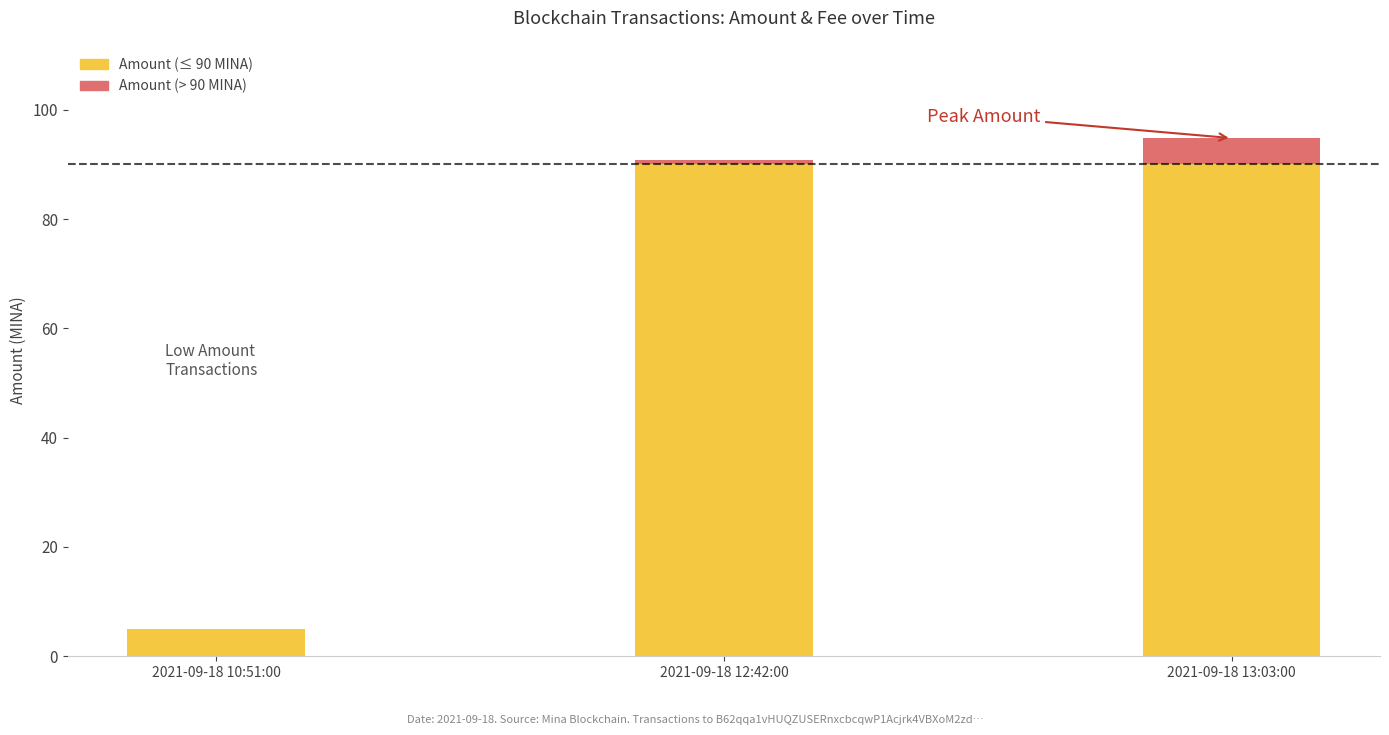

What is the total value across all series at 2021-09-18 13:03:00?

94.8